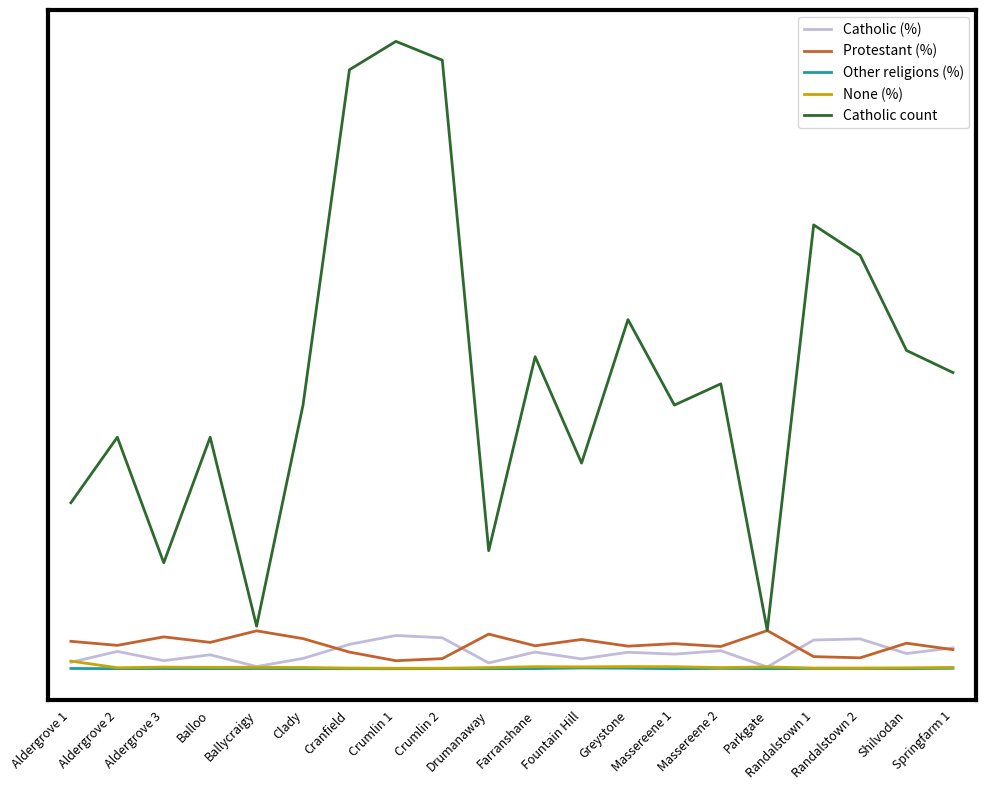

True or false: Catholic (%) has a value of 6.3 at Parkgate.

False